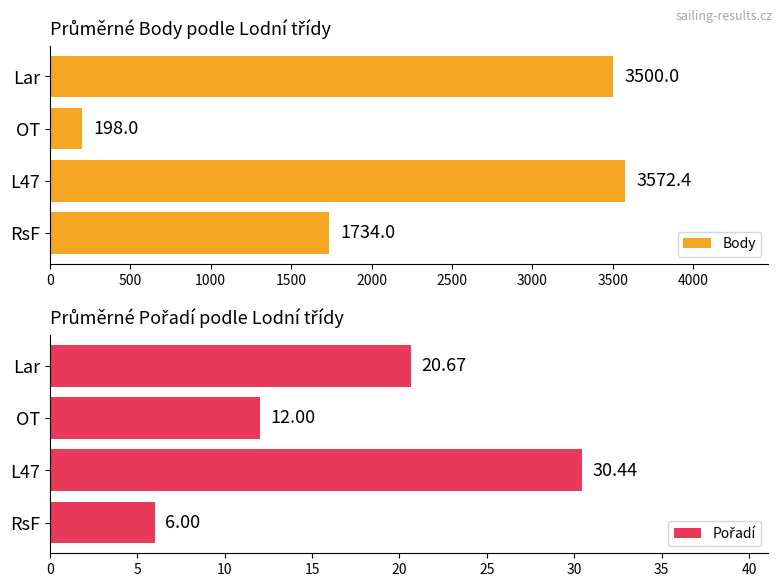

Read the Body value at L47.

3572.4